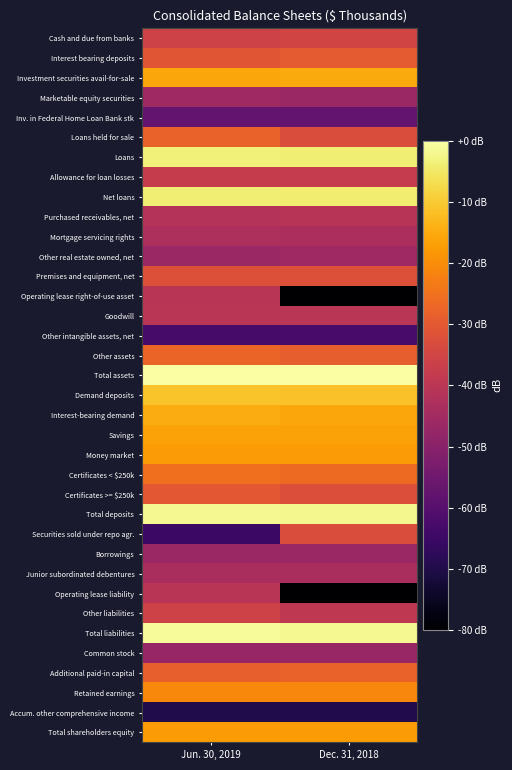

At how many categories does at least one series exceed -32?

2